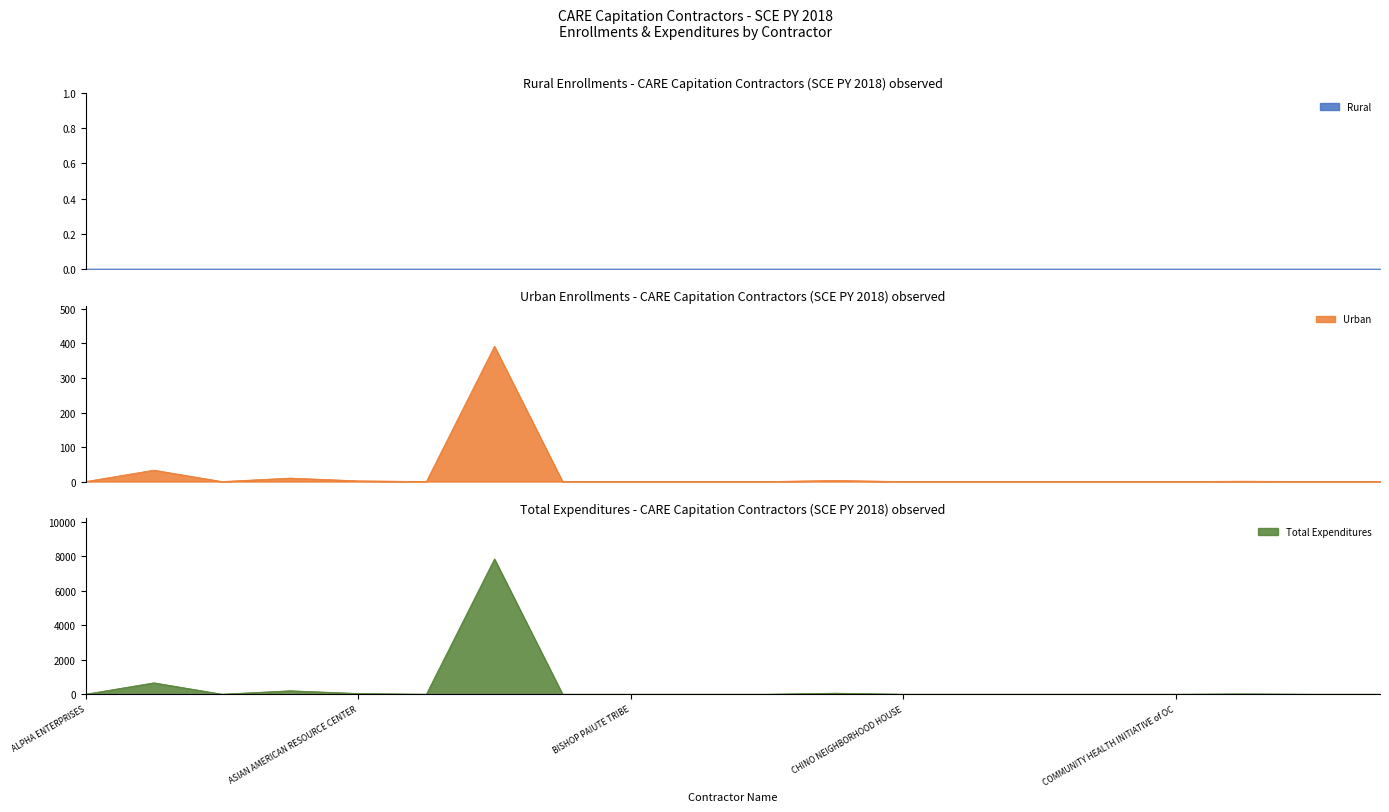

The Total Expenditures series shows 0 at CITY OF BEAUMONT SENIOR CENTER. True or false?

True